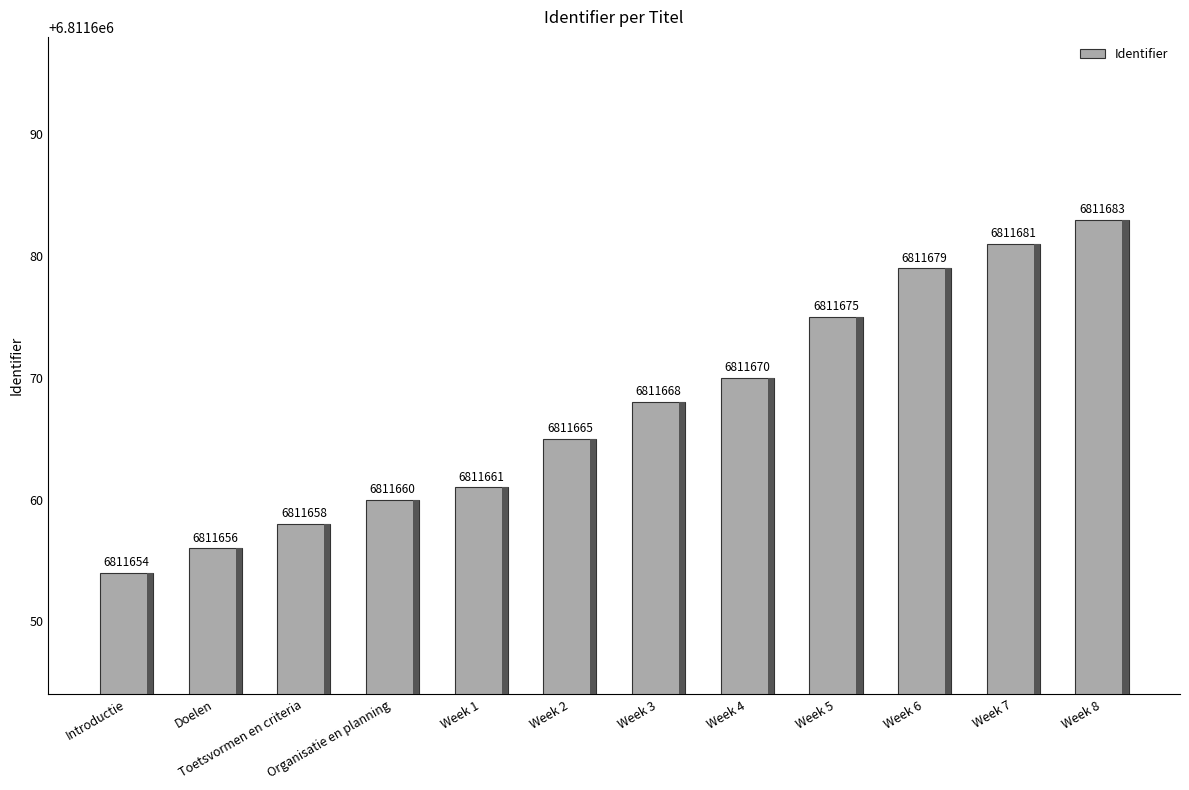

True or false: the data shows 1887474 at Week 3.

False